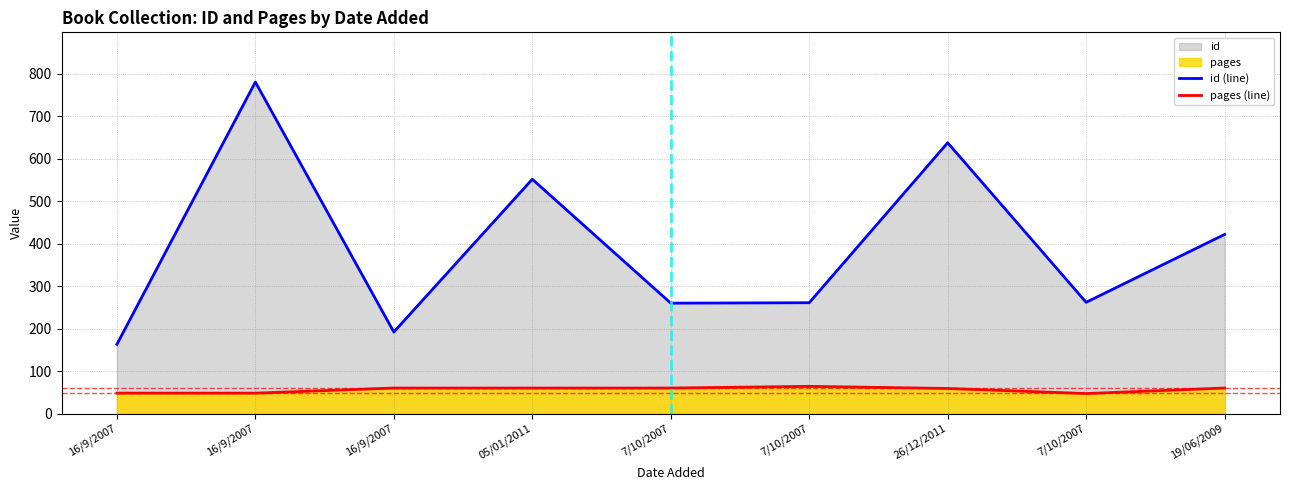

Is it true that id (line) equals 422 at 19/06/2009?

True